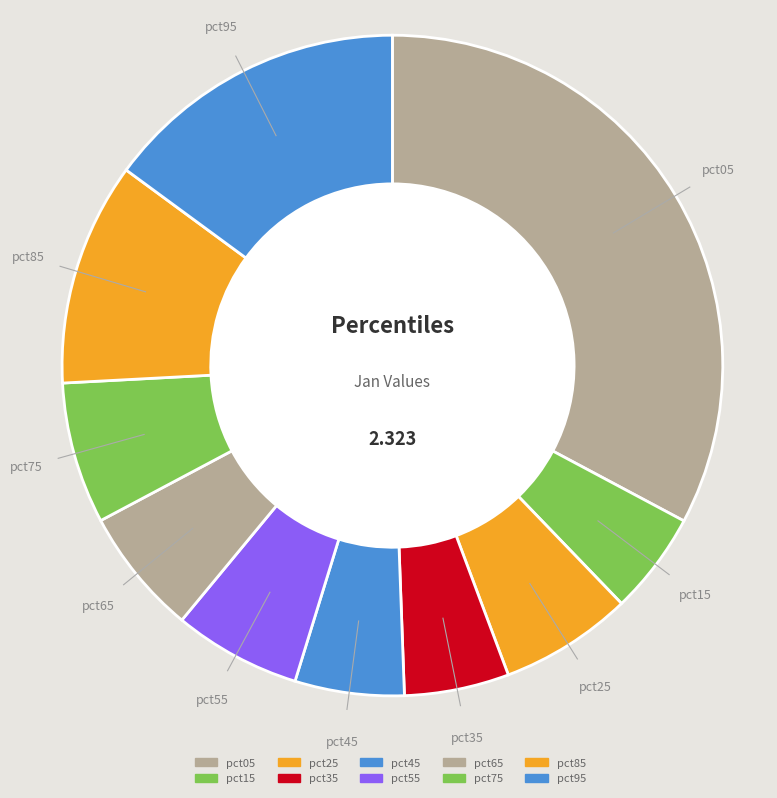

Is it true that pct65 is 6% of the pie?

True